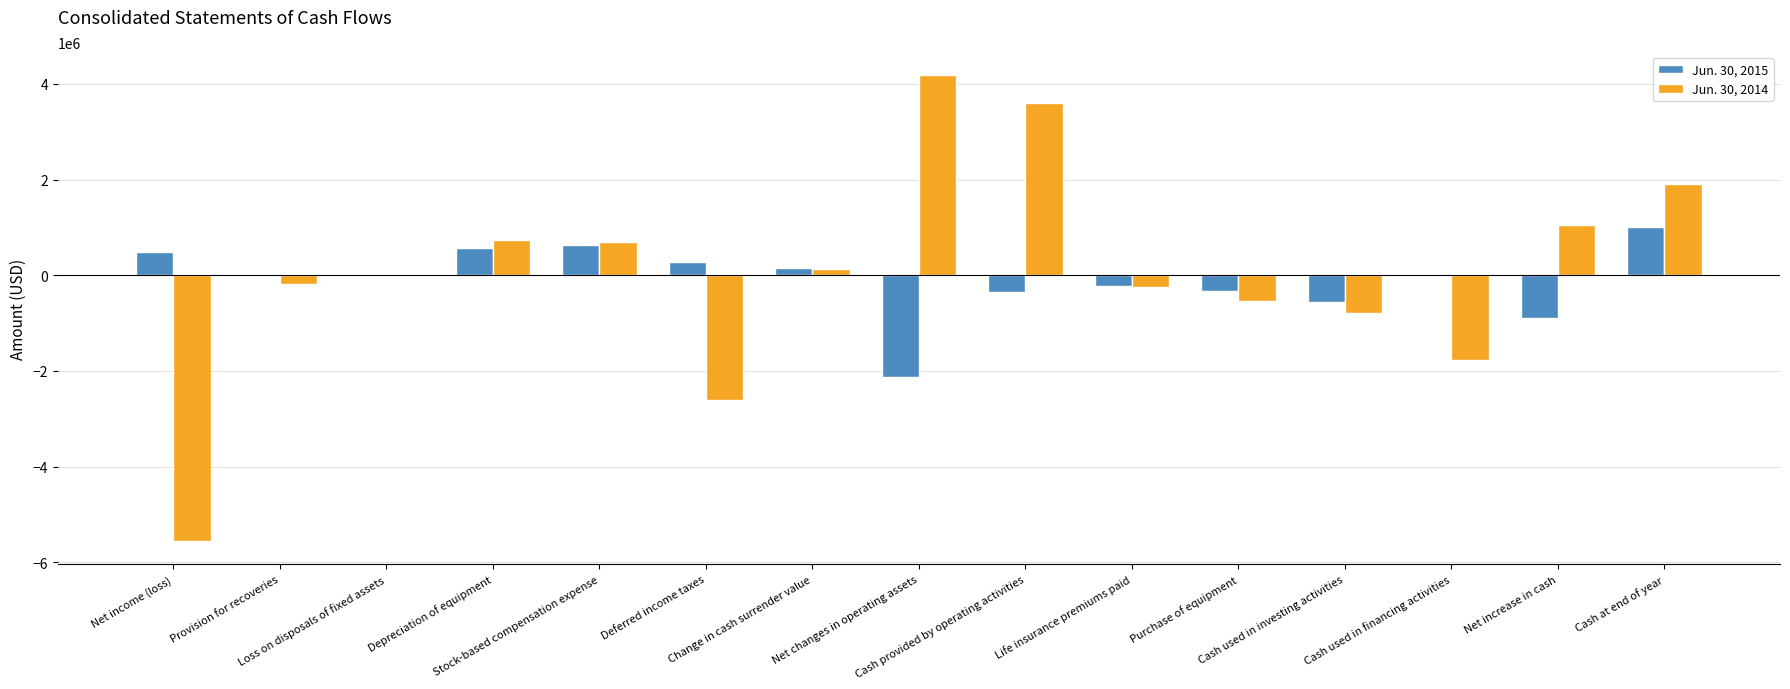

What is the maximum value shown in the chart?

4176502